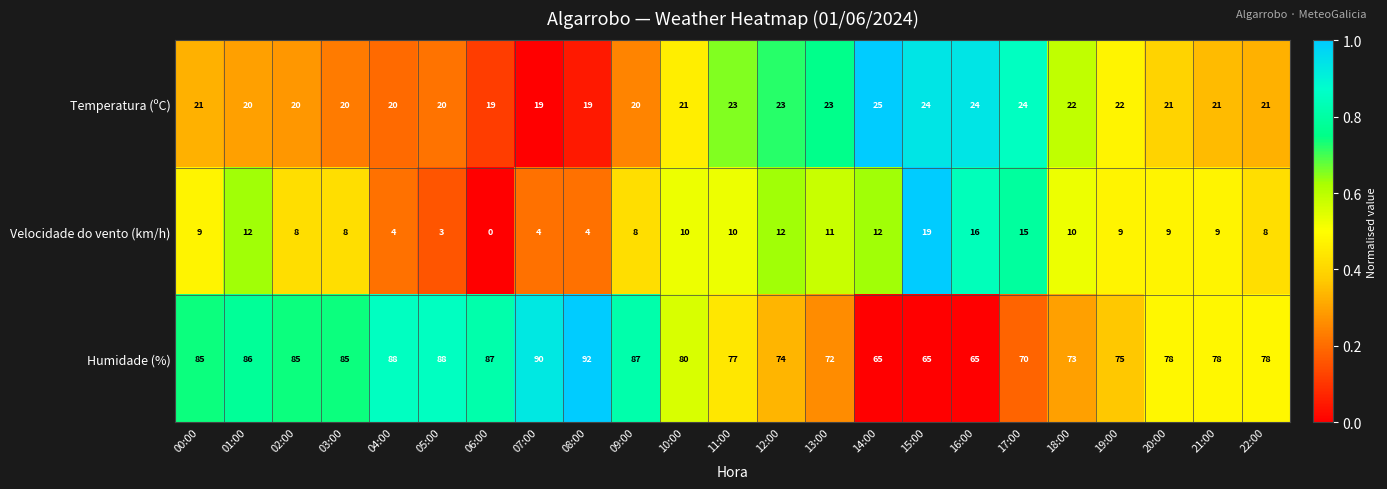

What is the difference between the second highest and second lowest values in the Velocidade do vento (km/h) series?

13